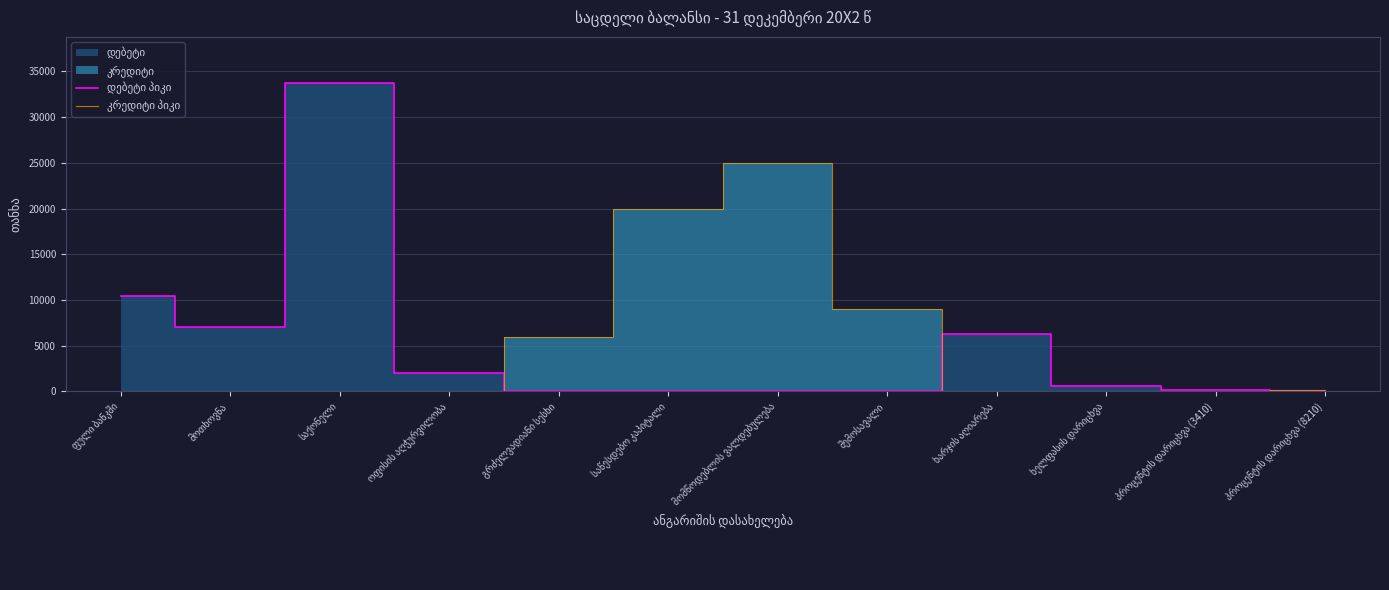

True or false: დებეტი პიკი and კრედიტი პიკი intersect in this chart.

True